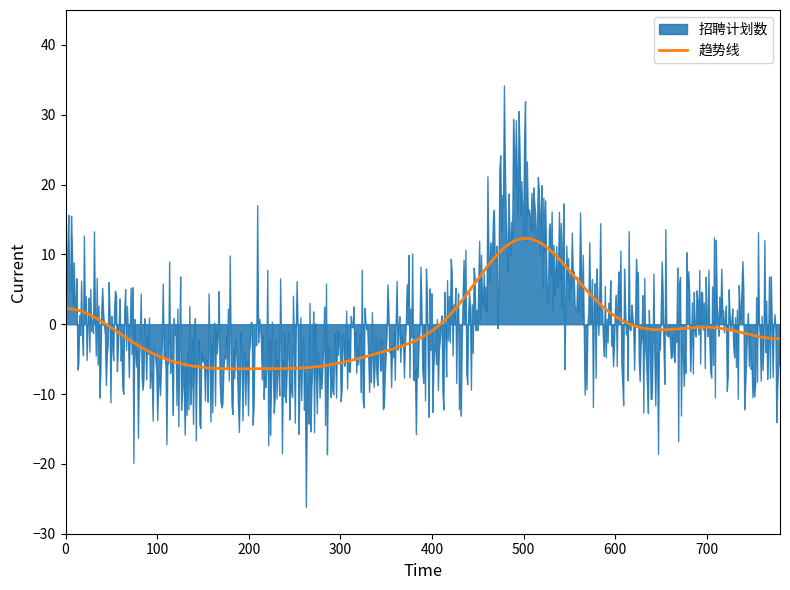

What is the maximum value for 趋势线?

12.3